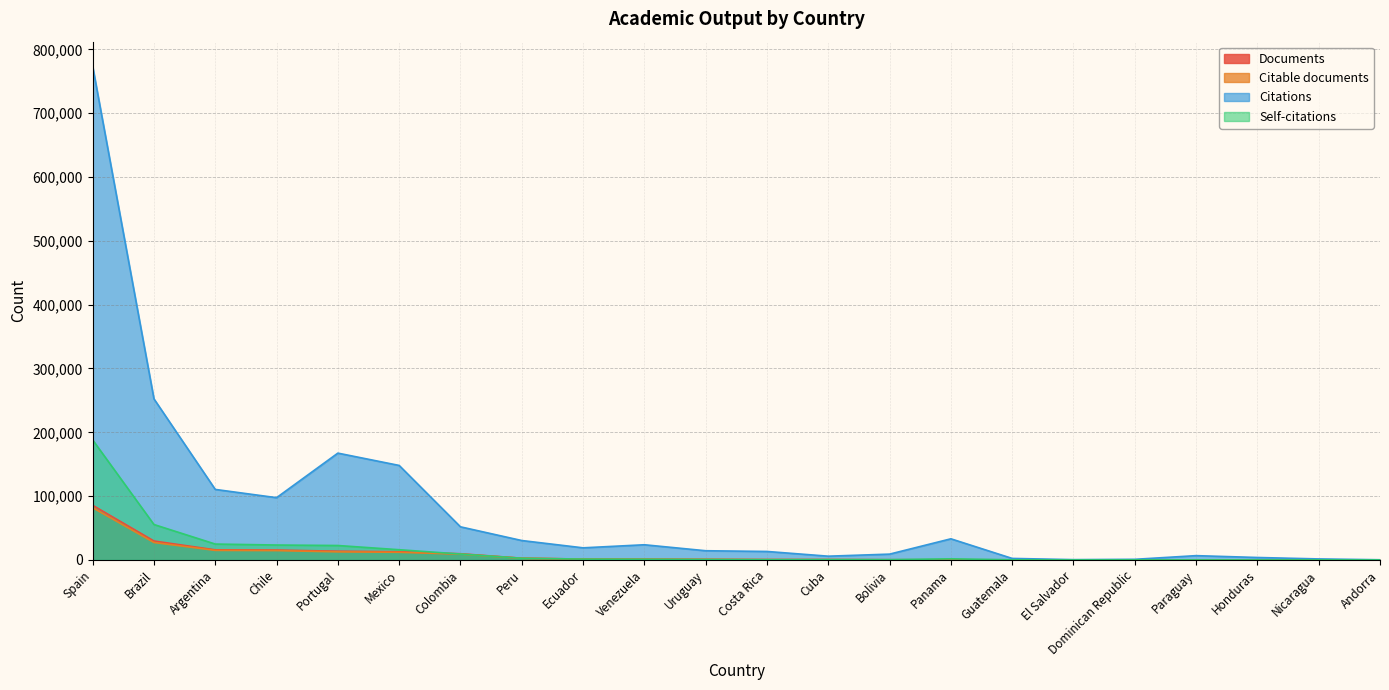

What is the label of the 14th point from the right?

Ecuador